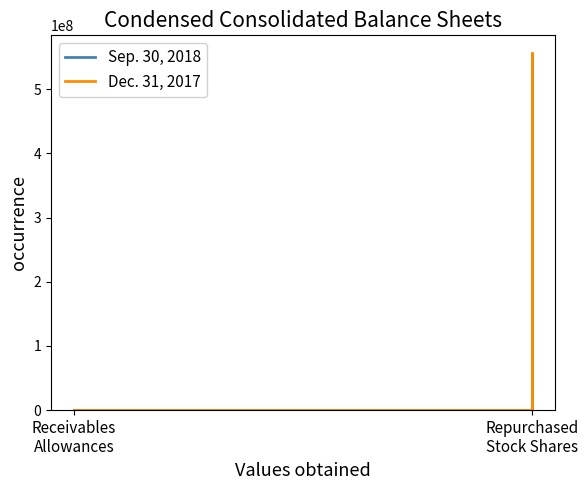

Which category has the highest value in the Sep. 30, 2018 series?

Repurchased
Stock Shares